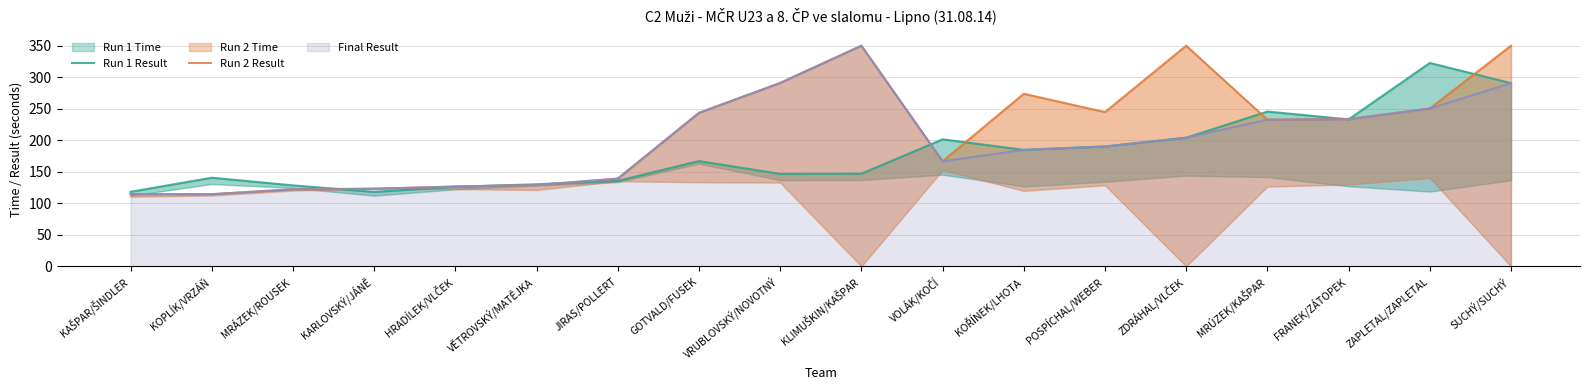

What is the maximum value for Final Result?

350.0